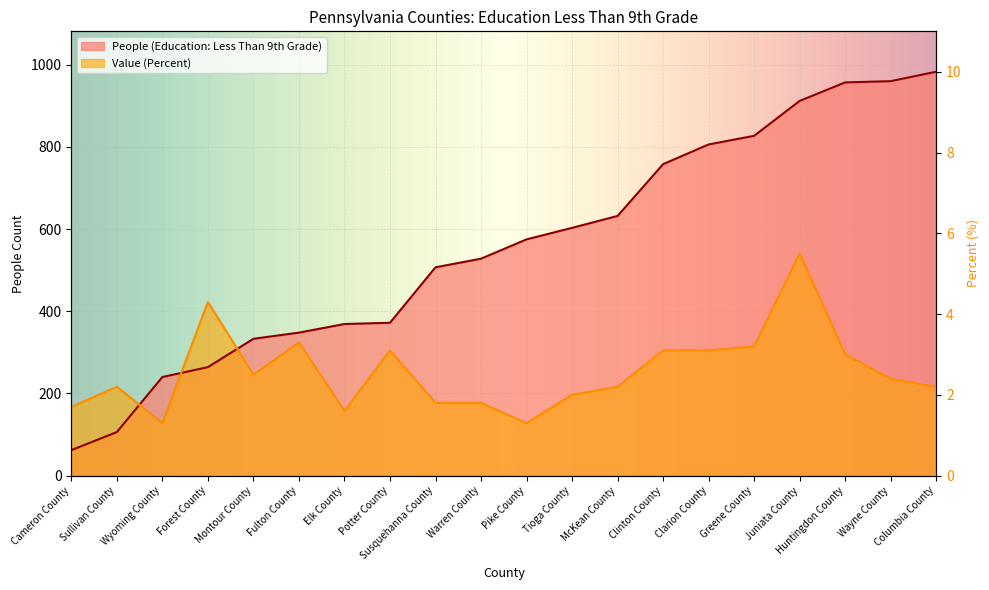

What is the difference between the second highest and second lowest values in the People (Education: Less Than 9th Grade) series?

854.0